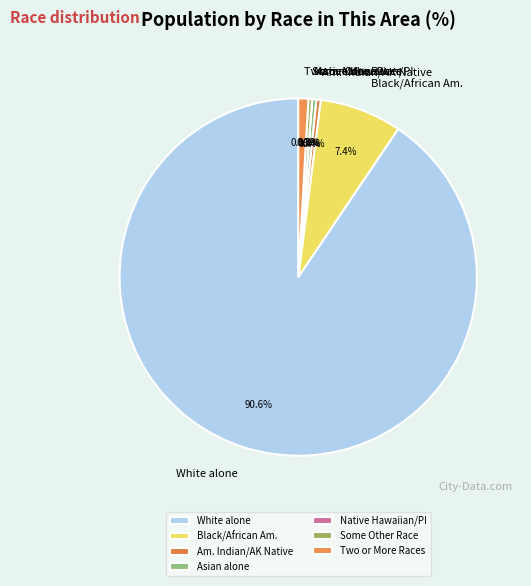

How much of the chart is everything except Some Other Race alone?

99.7%